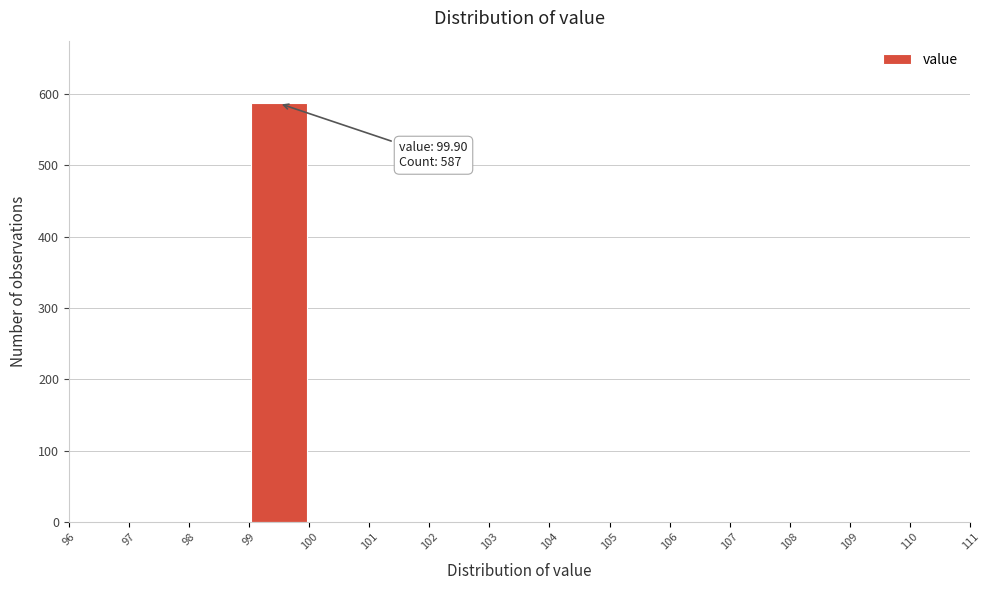

Which range on the x-axis has the tallest bar?

99 to 100